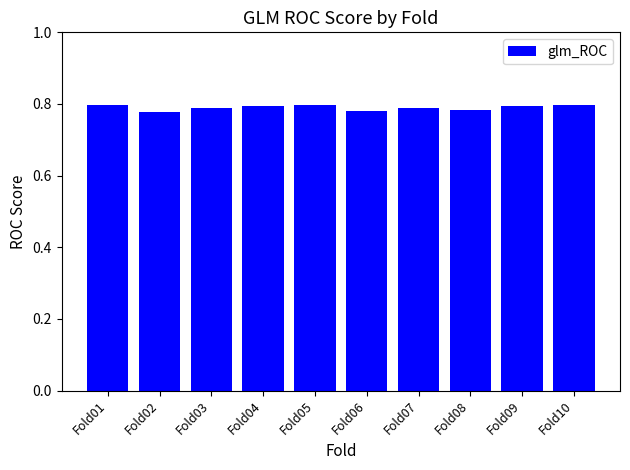

The value at Fold09 is 0.4. True or false?

False